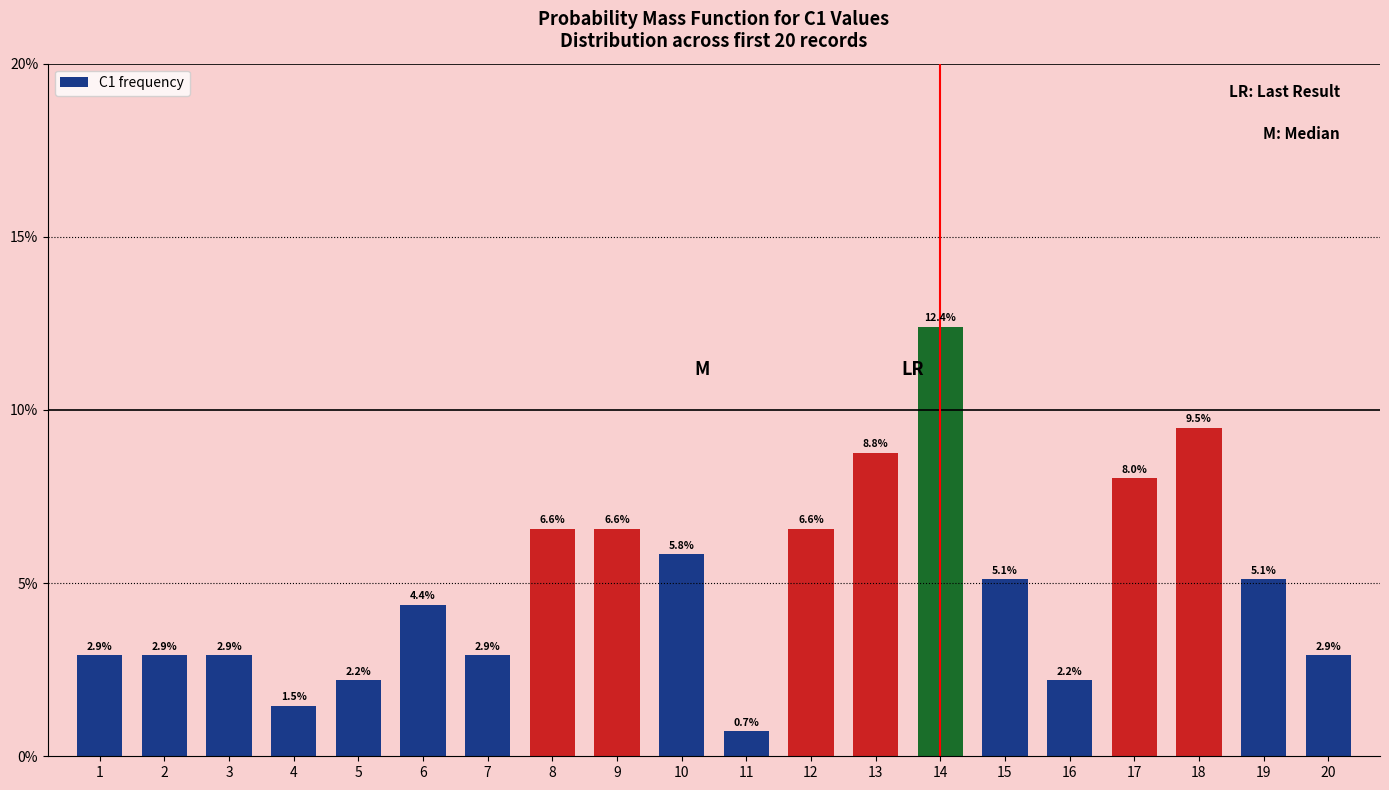

What is the difference between the maximum and minimum values?

11.7